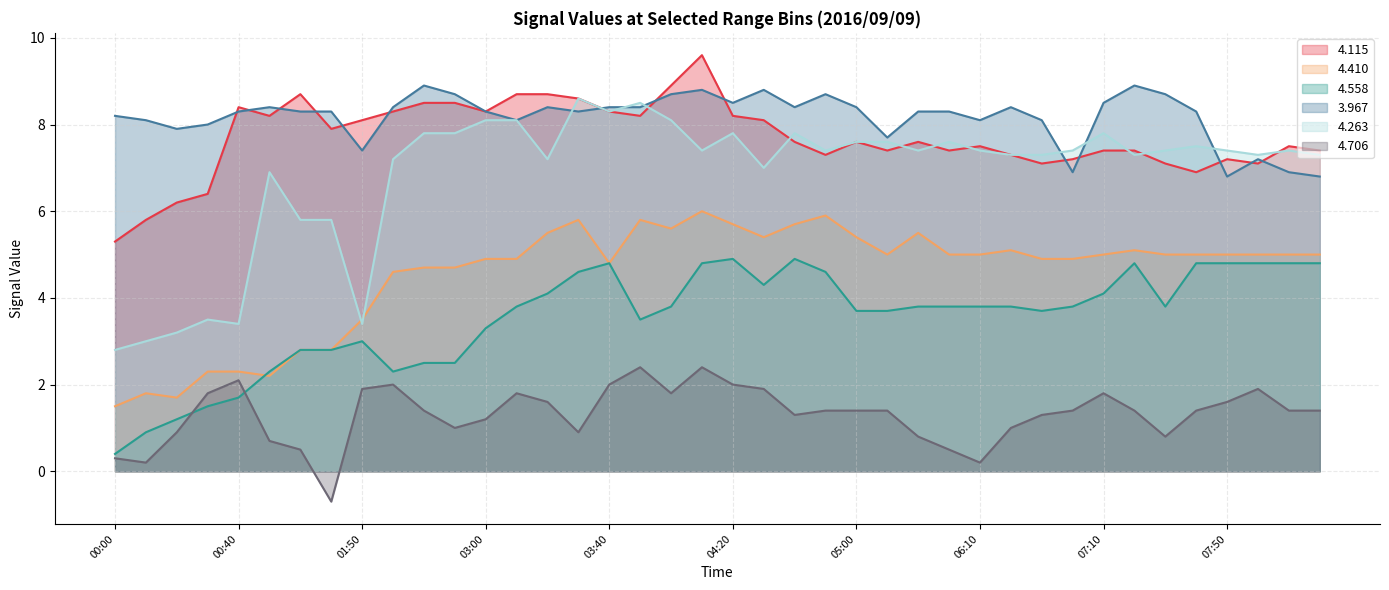

What is the label of the 38th point from the left?

08:00